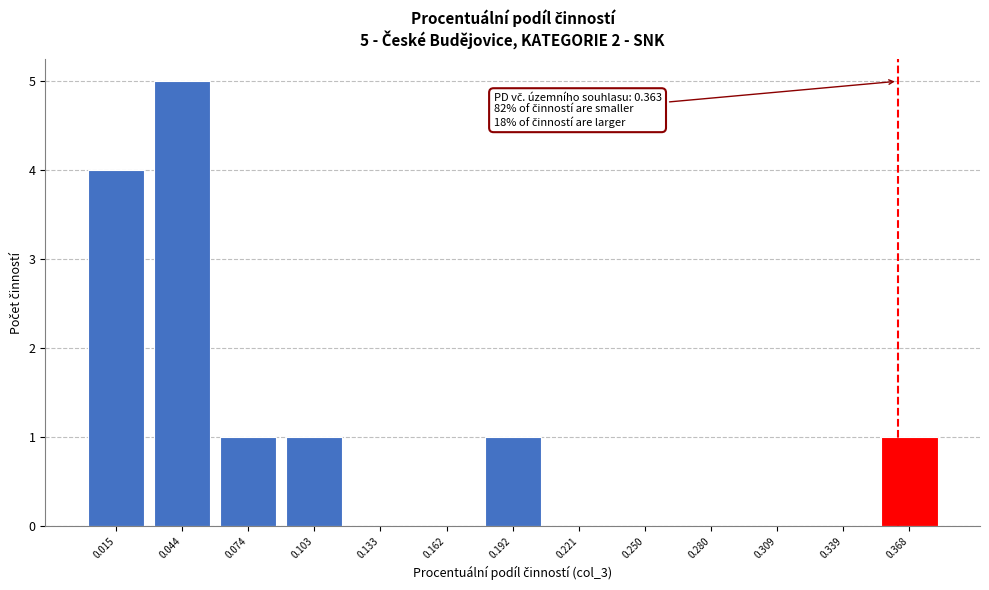

Which range on the x-axis has the tallest bar?

0.030 to 0.060